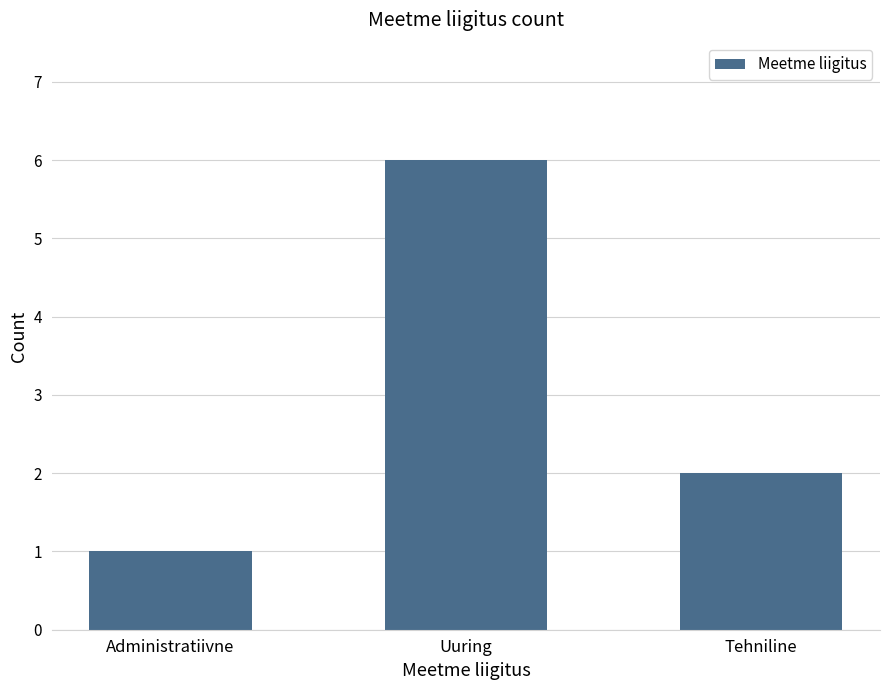

Reading left to right, list all the values displayed in this chart.

Administratiivne=1	Uuring=6	Tehniline=2